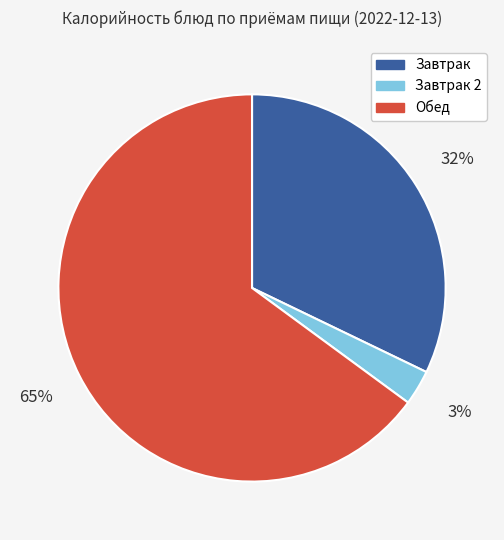

To the nearest percent, what portion does Обед represent?

65%